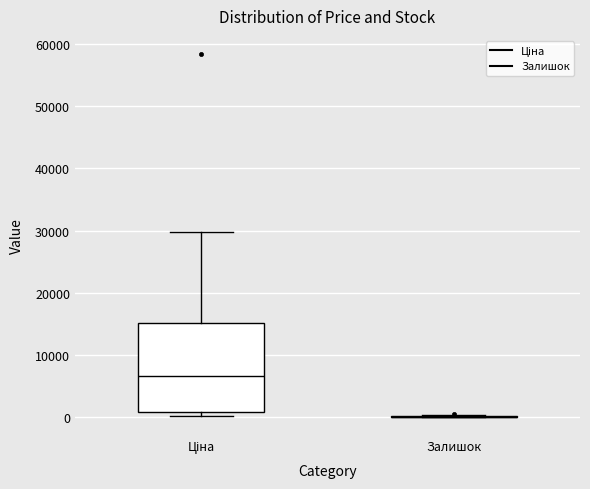

Reading left to right, read every box against the y-axis: the position of its median line, the range the box covers, and the ends of its whiskers. The values are not printed on the chart, so give them approximately, as read against the axis.

Ціна: median 7000, box 1000 to 15000, whiskers 0 to 30000
Залишок: box collapsed to a line at 0, whiskers 0 to 0